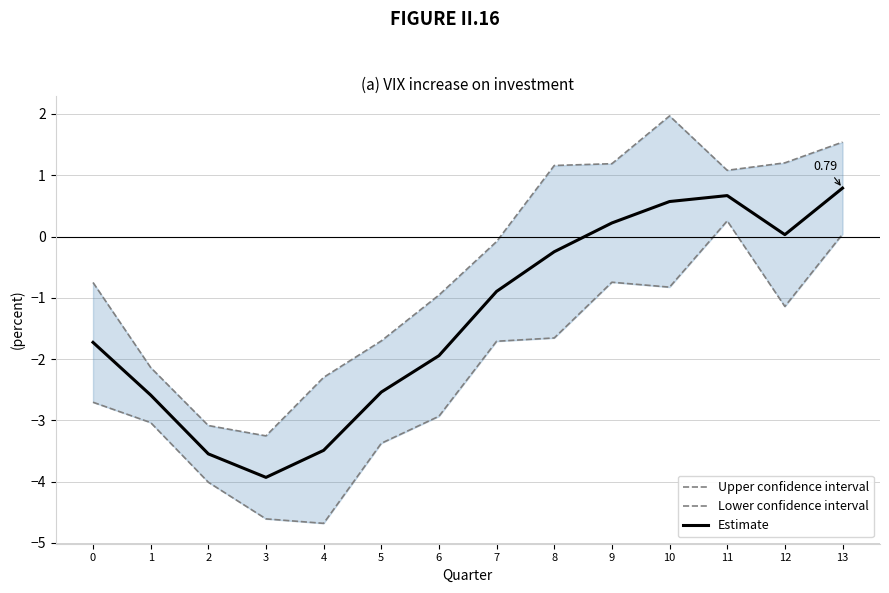

What is the sum of the Estimate values at 8 and 11?

0.4